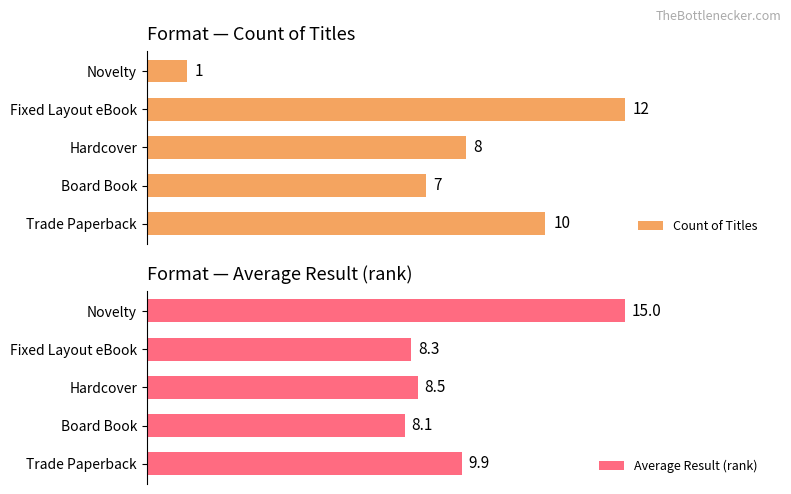

Where is Count of Titles nearest to the value 6?

Board Book